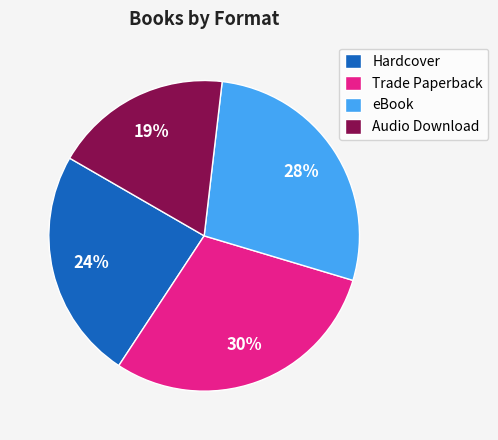

True or false: Audio Download accounts for 19% of the total.

True